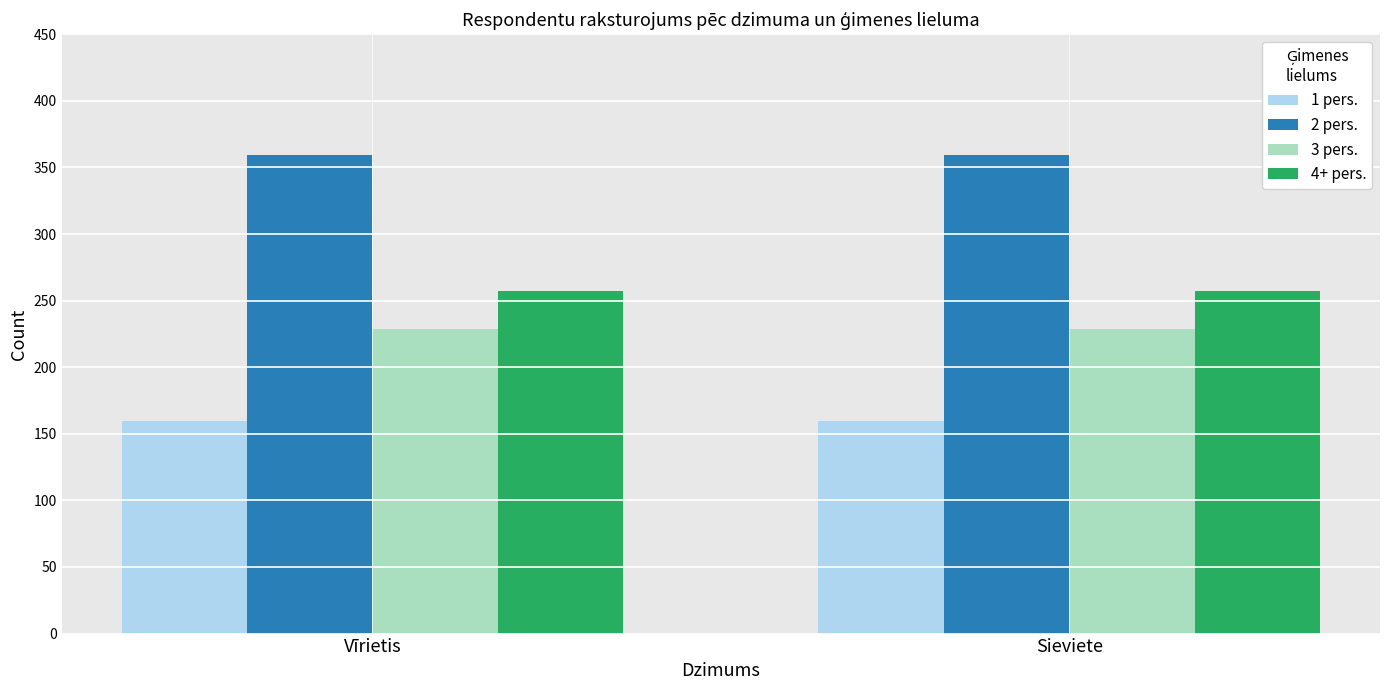

Reading right to left, extract all data points from this chart.

1 pers.: 159.3	159.3
2 pers.: 359.5	359.5
3 pers.: 228.6	228.6
4+ pers.: 257.5	257.5